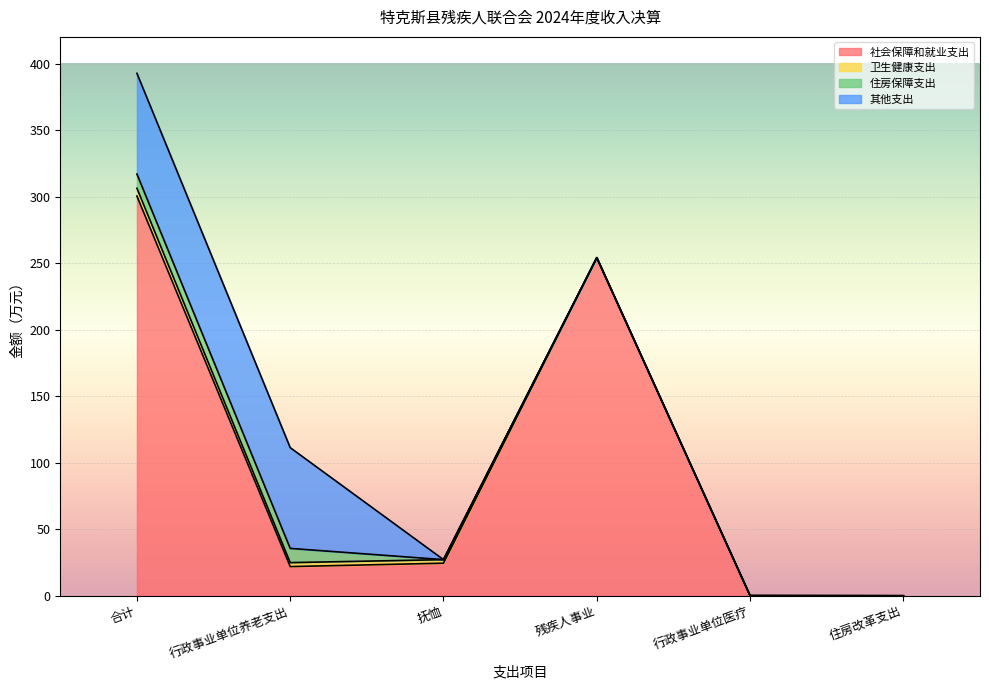

What value does the 社会保障和就业支出 series have at 残疾人事业?

254.0